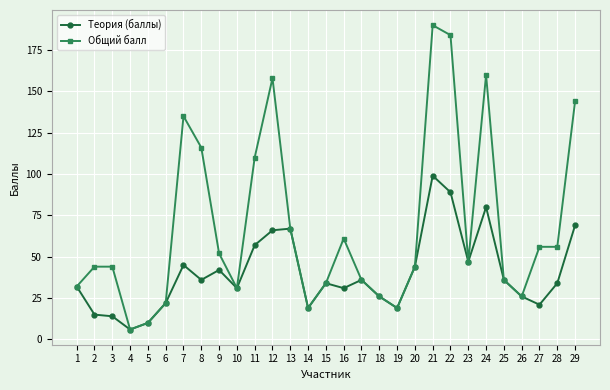

The Общий балл series shows 36 at 25. True or false?

True